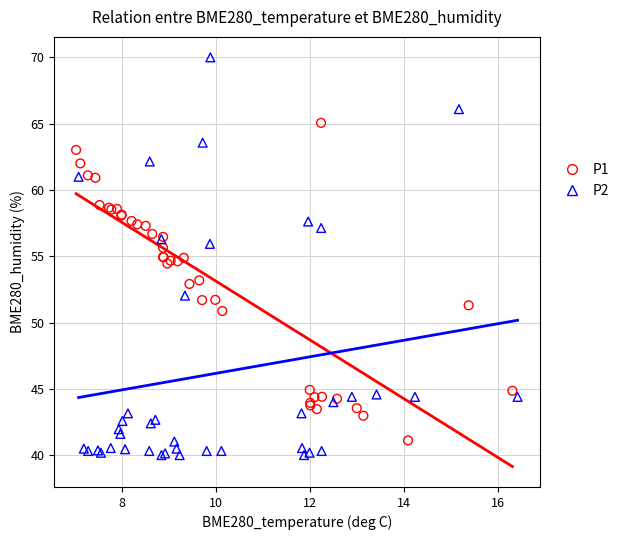

Which series reaches the maximum Y coordinate?

P2